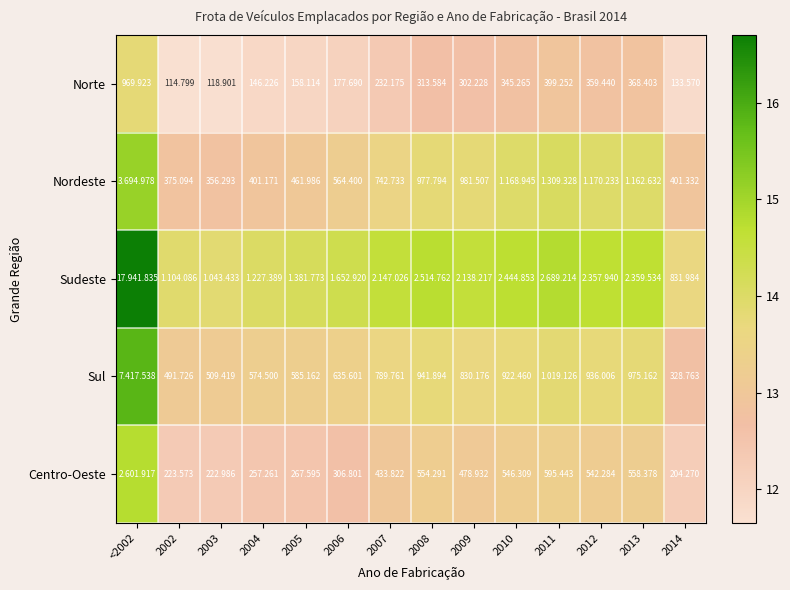

At 2014, list the series in order from largest to smallest.

Sudeste, Nordeste, Sul, Centro-Oeste, Norte